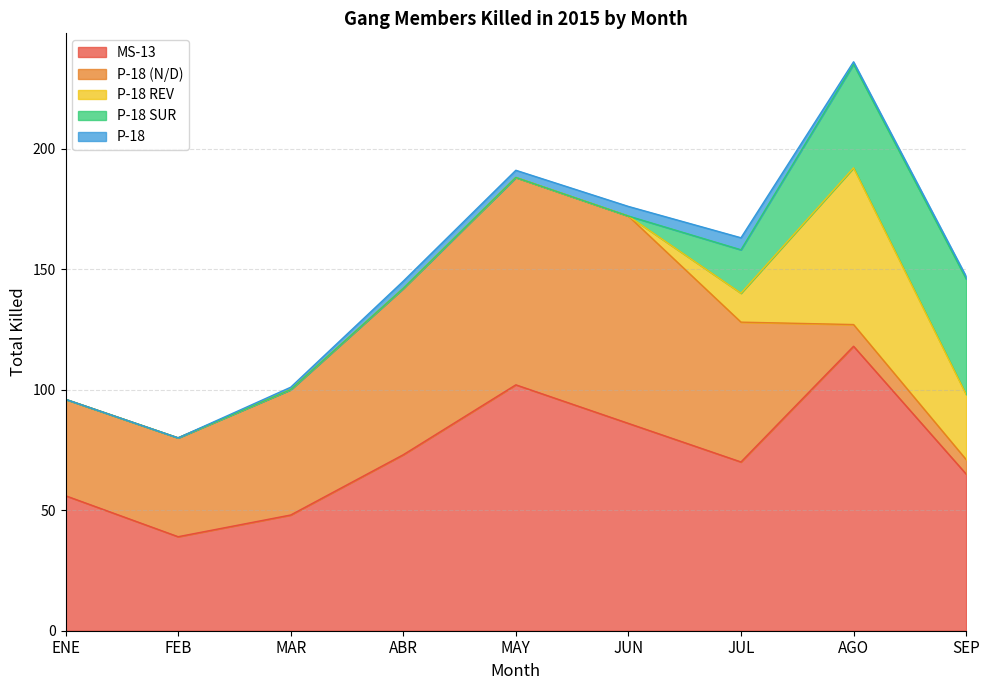

What is the spread (max minus min) of values at ABR?

73